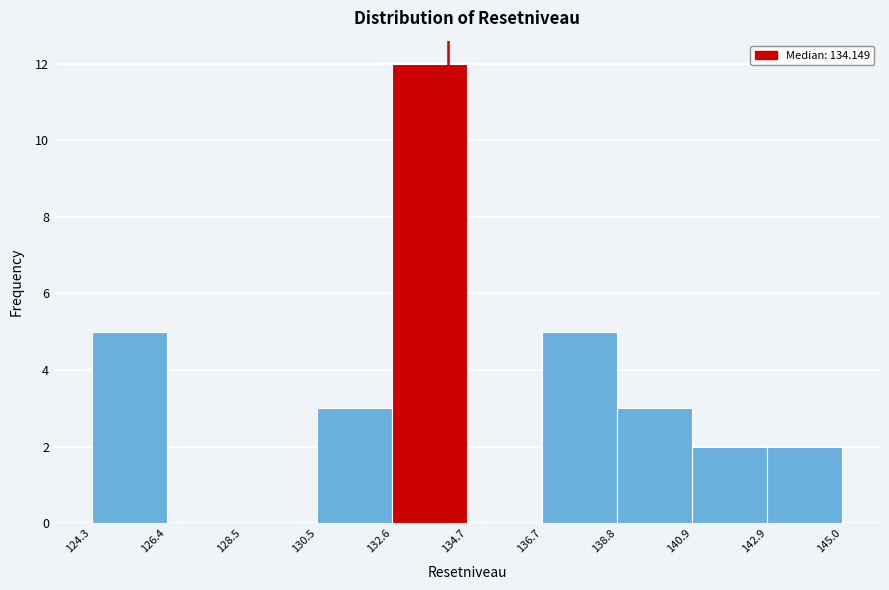

How tall is the bar that spans 132.6 to 134.7 on the x-axis? The values are not printed on the chart, so give them approximately, as read against the axis.

12